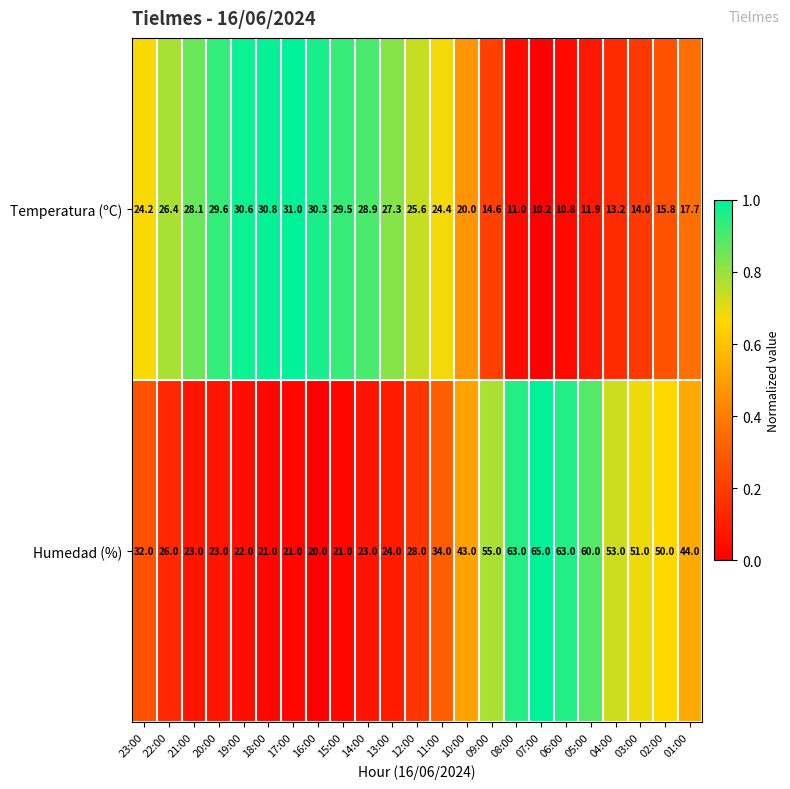

What is the difference between the Humedad (%) values at 15:00 and 21:00?

2.0